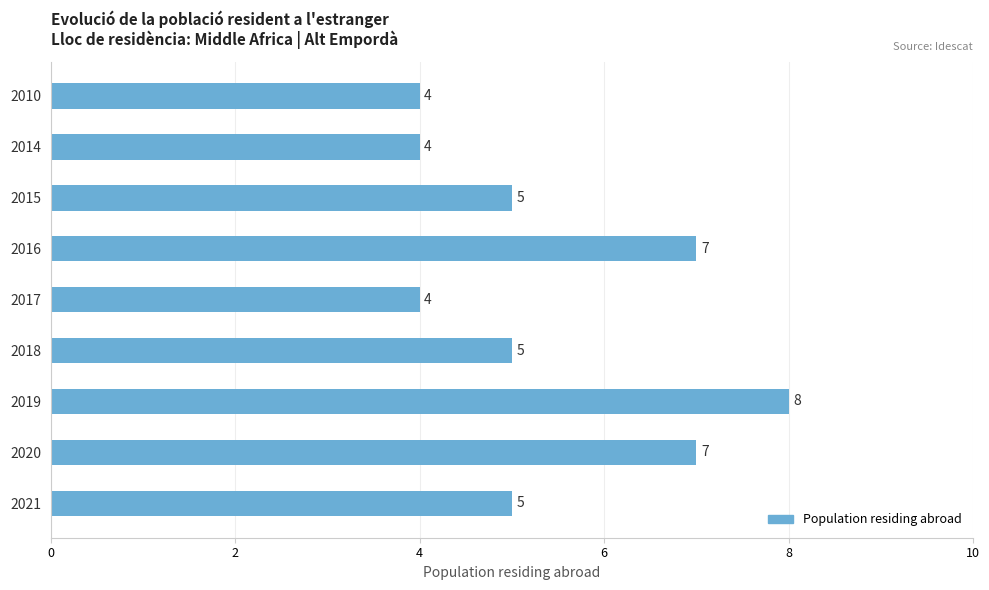

True or false: the data shows 2 at 2016.

False